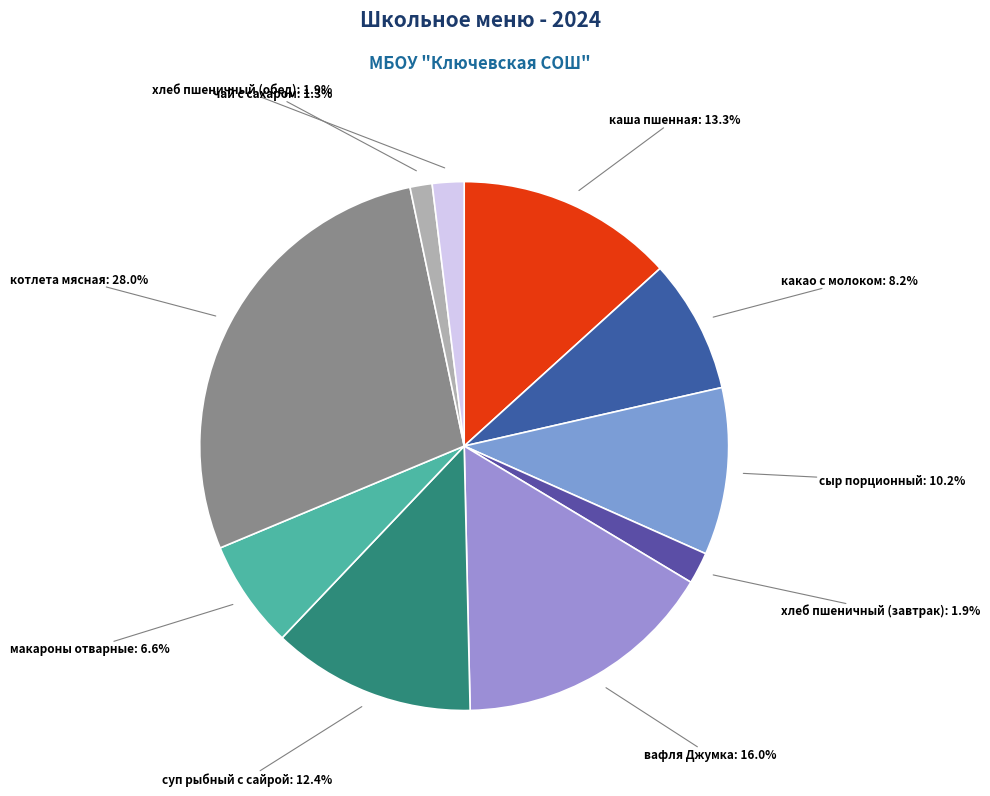

How many segments does this pie chart have?

10